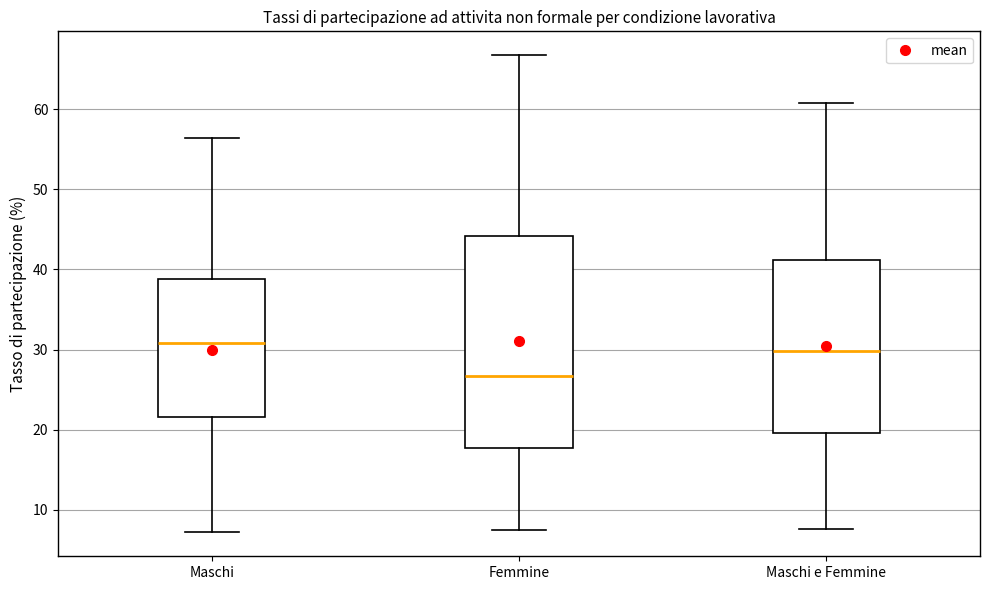

Where does the median line of the box for Femmine sit on the y-axis? The values are not printed on the chart, so give them approximately, as read against the axis.

27